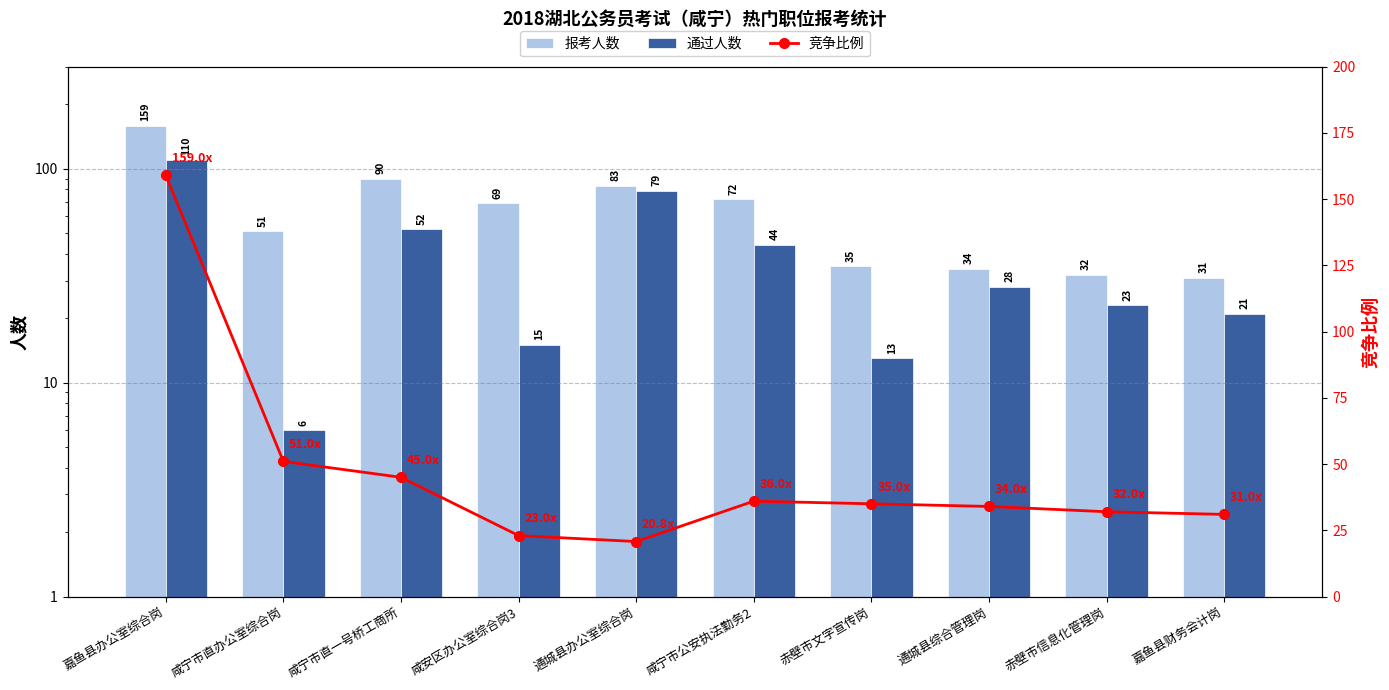

Reading right to left, what are all the values shown in this chart?

报考人数: 嘉鱼县财务会计岗=31.0	赤壁市信息化管理岗=32.0	通城县综合管理岗=34.0	赤壁市文字宣传岗=35.0	咸宁市公安执法勤务2=72.0	通城县办公室综合岗=83.0	咸安区办公室综合岗3=69.0	咸宁市直一号桥工商所=90.0	咸宁市直办公室综合岗=51.0	嘉鱼县办公室综合岗=159.0
通过人数: 嘉鱼县财务会计岗=21.0	赤壁市信息化管理岗=23.0	通城县综合管理岗=28.0	赤壁市文字宣传岗=13.0	咸宁市公安执法勤务2=44.0	通城县办公室综合岗=79.0	咸安区办公室综合岗3=15.0	咸宁市直一号桥工商所=52.0	咸宁市直办公室综合岗=6.0	嘉鱼县办公室综合岗=110.0
竞争比例: 嘉鱼县财务会计岗=31.0	赤壁市信息化管理岗=32.0	通城县综合管理岗=34.0	赤壁市文字宣传岗=35.0	咸宁市公安执法勤务2=36.0	通城县办公室综合岗=20.8	咸安区办公室综合岗3=23.0	咸宁市直一号桥工商所=45.0	咸宁市直办公室综合岗=51.0	嘉鱼县办公室综合岗=159.0